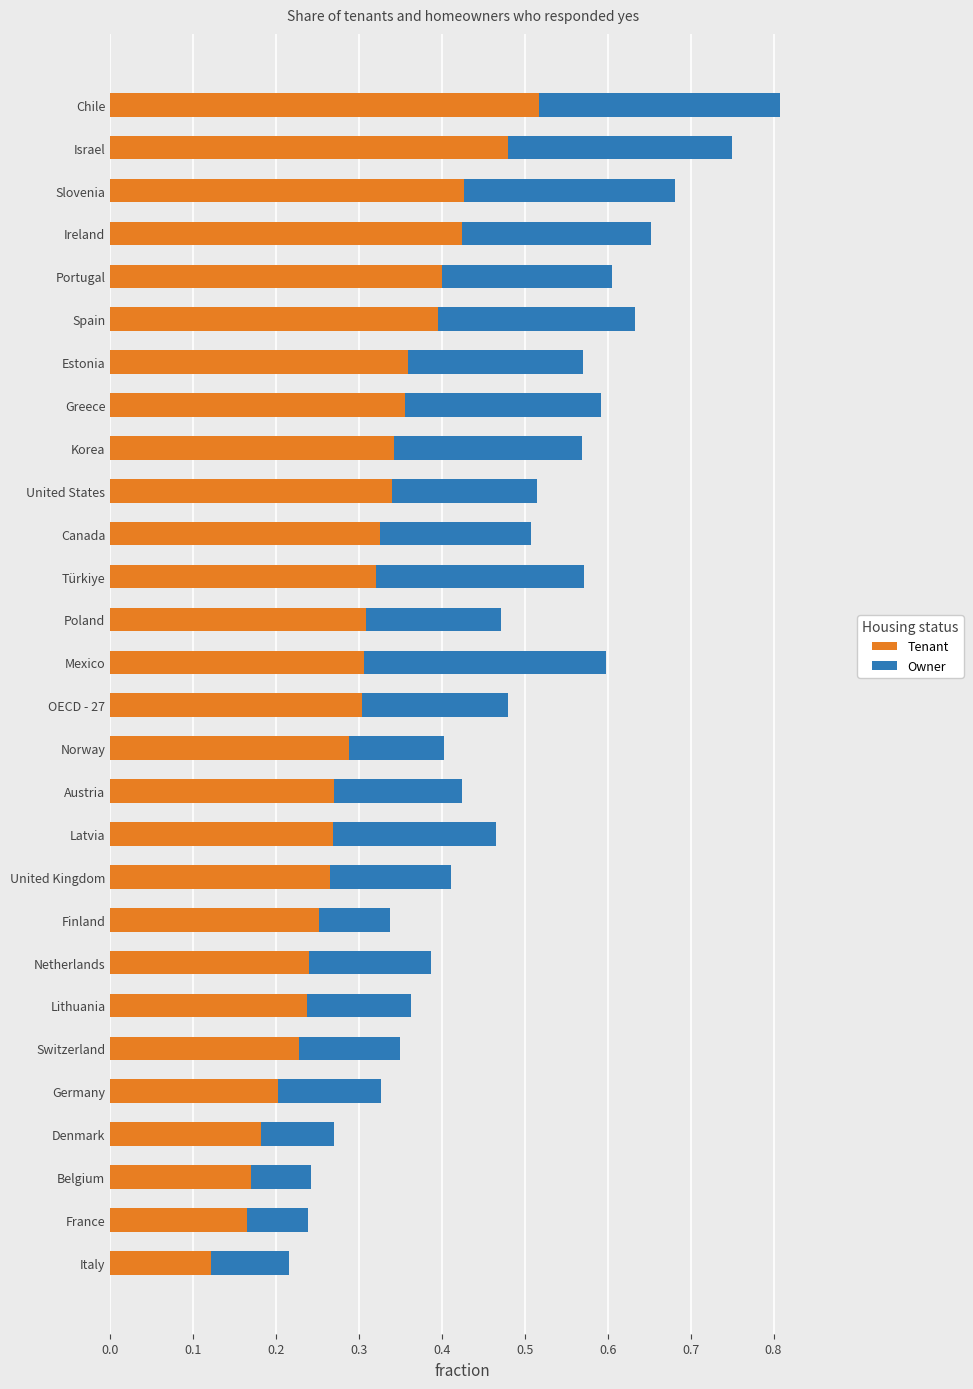

At which category is the sum across all series the highest?

Chile